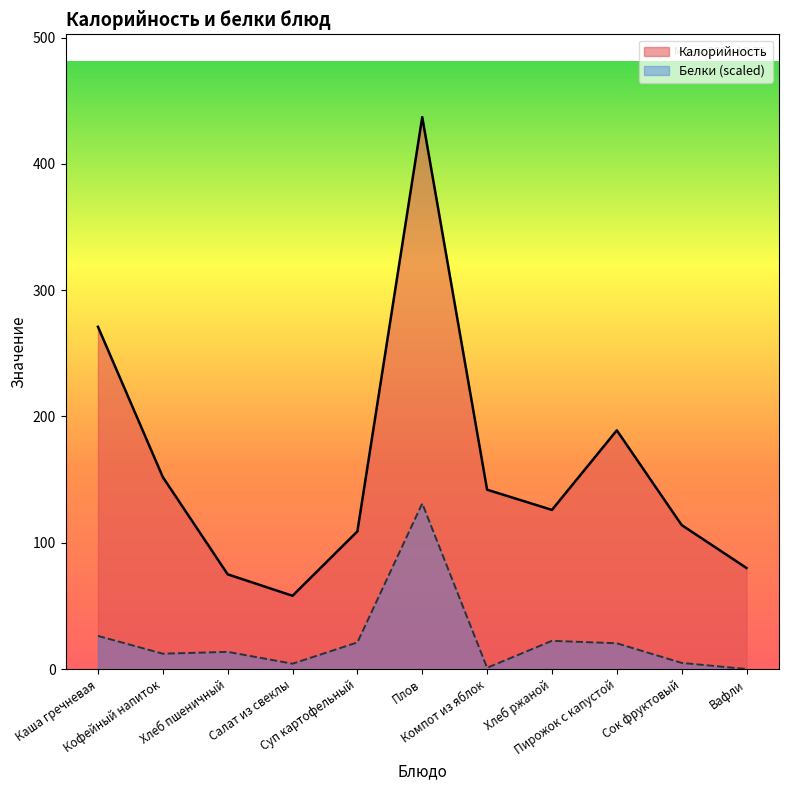

Rank the series by their average value, from lowest to highest.

Белки (scaled), Калорийность